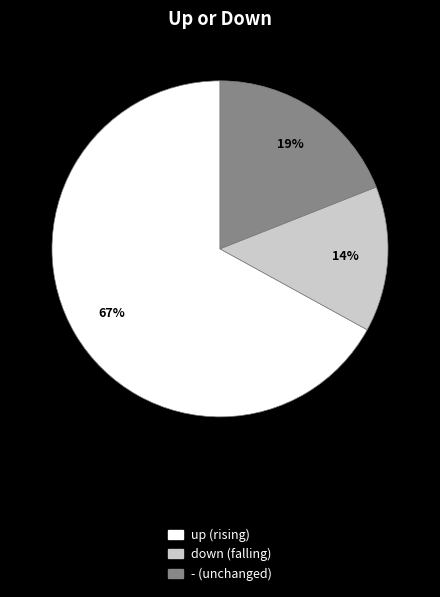

To the nearest percent, what portion does down represent?

14%